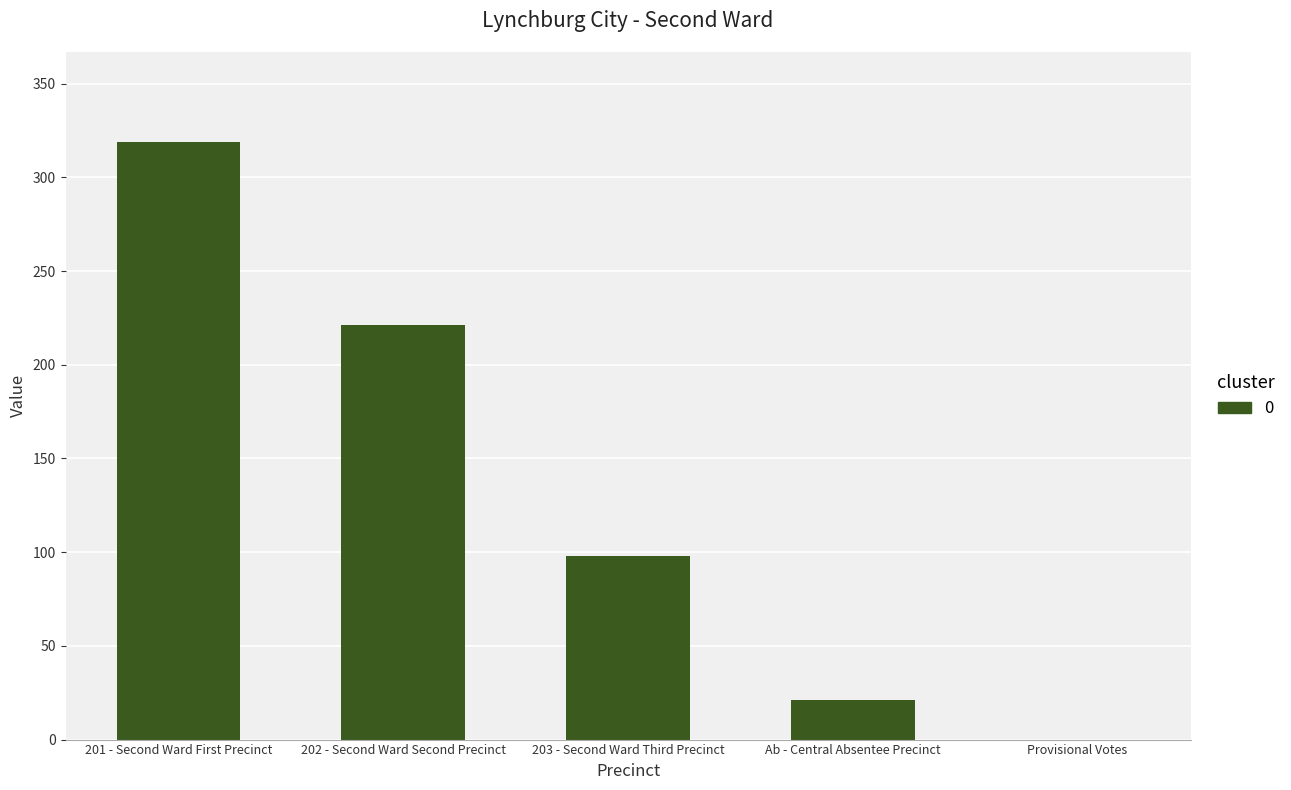

Does the chart contain stacked bars?

No